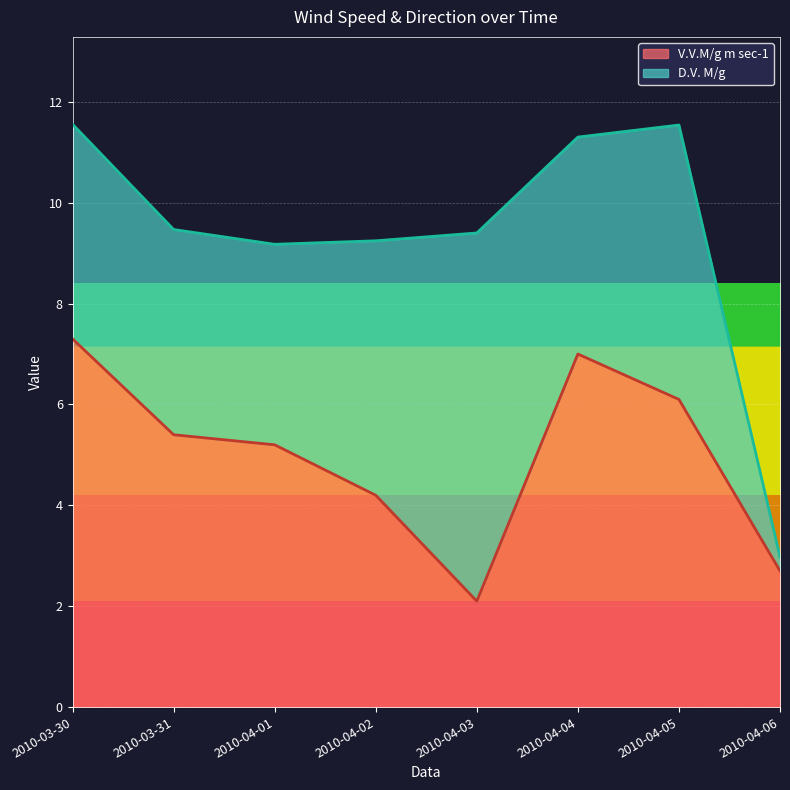

Does the chart display data point markers on the line(s)?

No